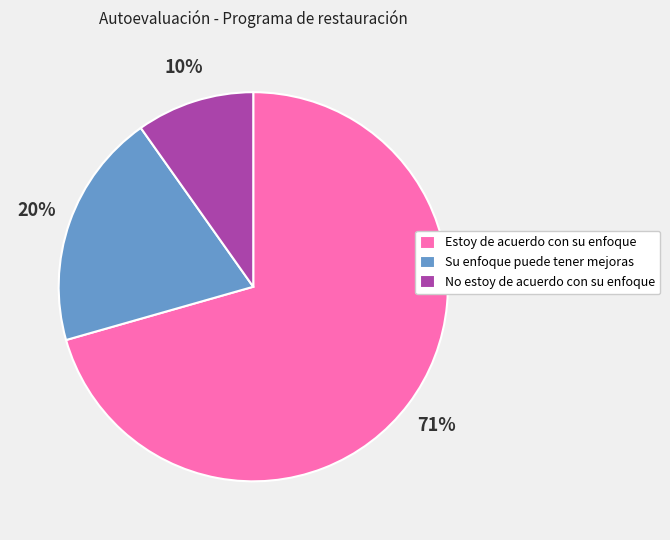

Which has a higher value, Su enfoque puede tener mejoras or No estoy de acuerdo con su enfoque?

Su enfoque puede tener mejoras